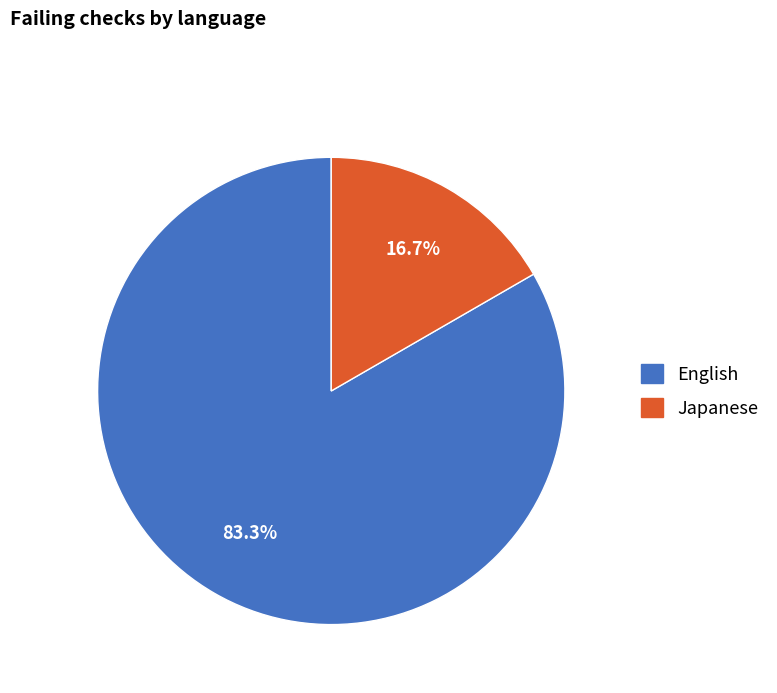

Is there any slice that represents more than half of the pie?

Yes